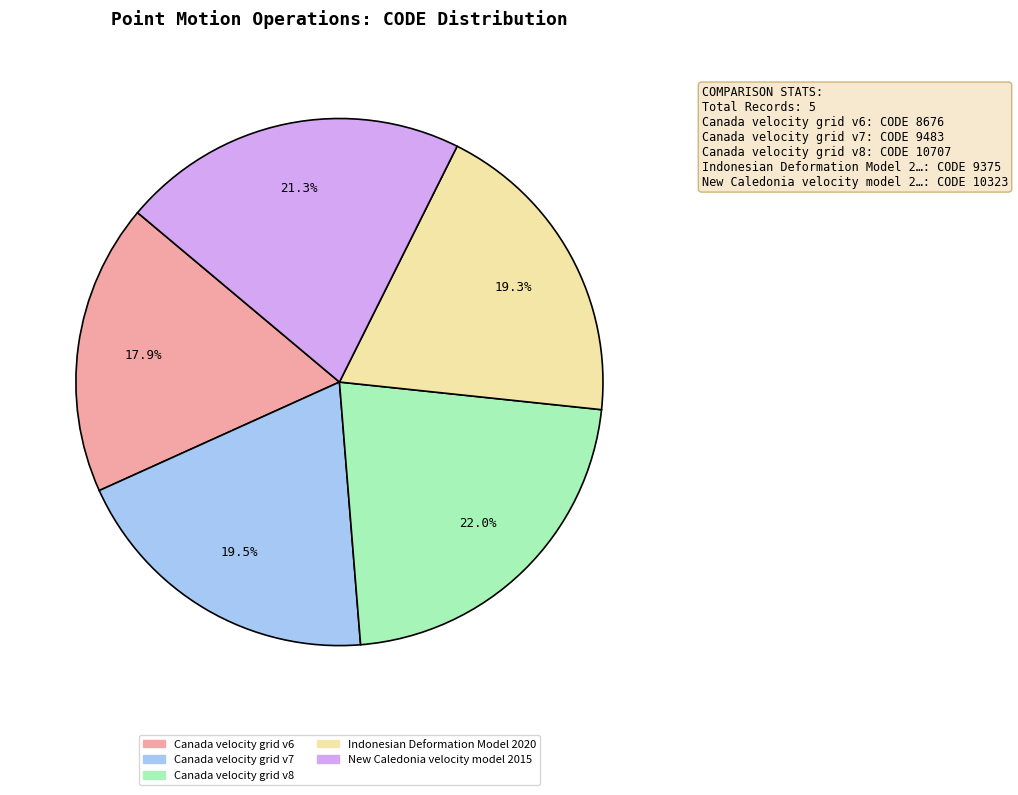

Which slice is the largest?

Canada velocity grid v8